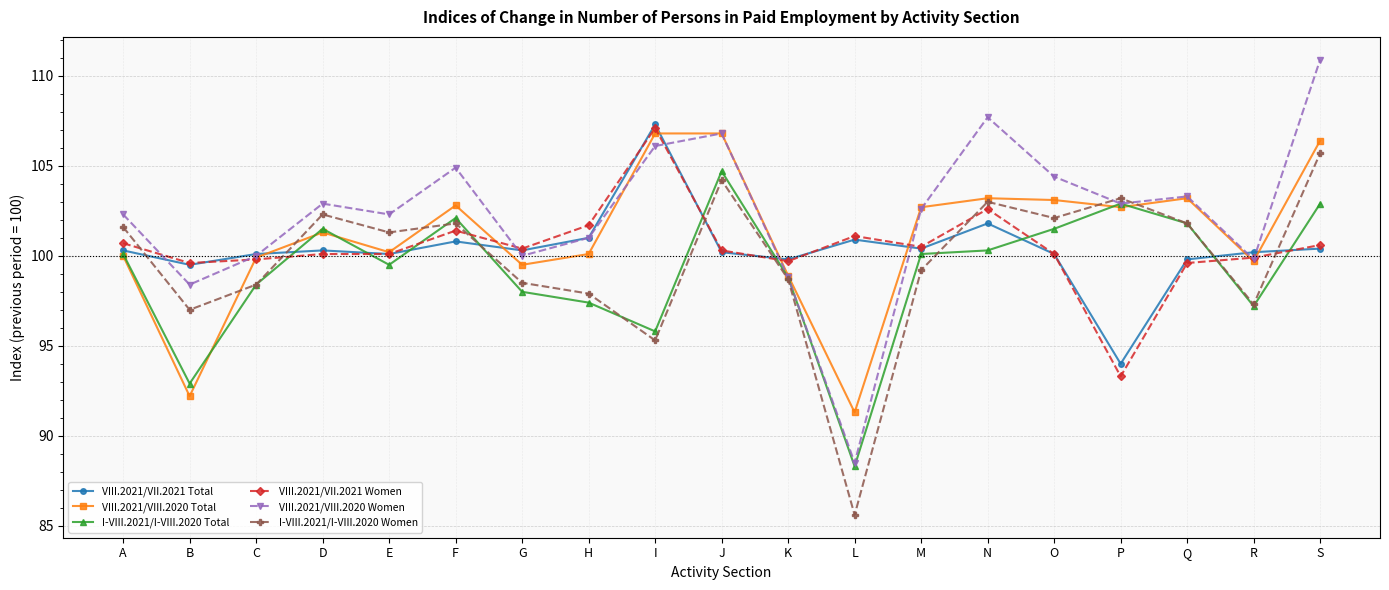

True or false: VIII.2021/VIII.2020 Total has more than 1 interior local peaks.

True